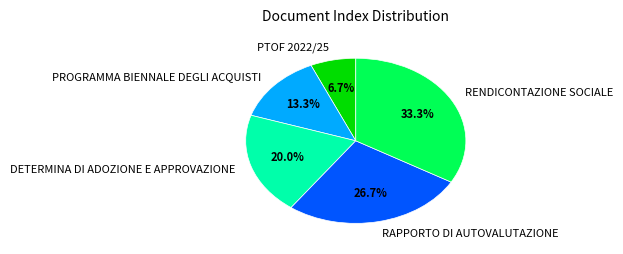

The DETERMINA DI ADOZIONE E APPROVAZIONE slice represents 7% of the pie. True or false?

False